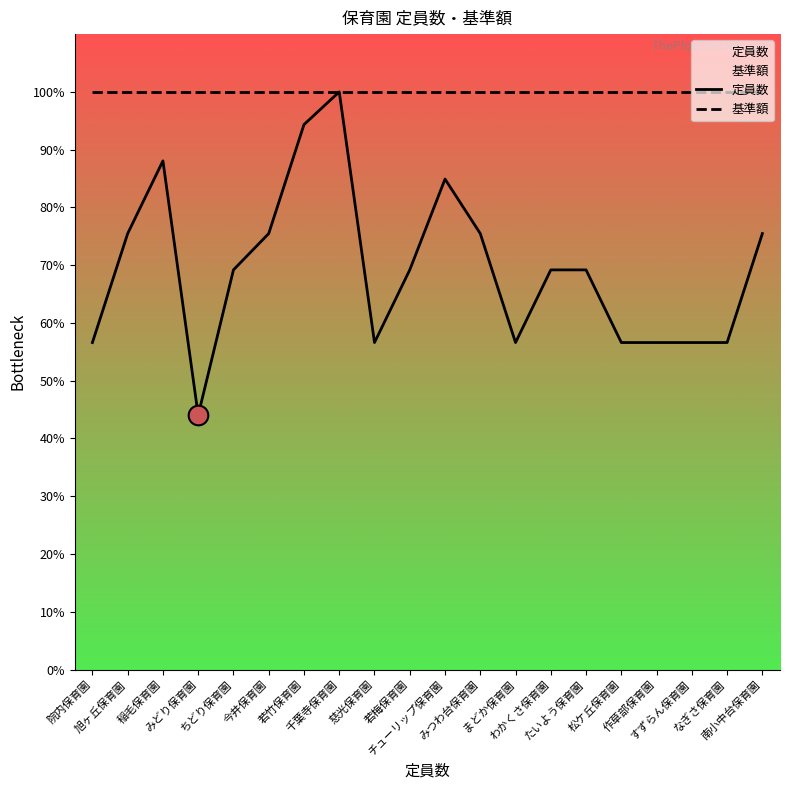

Which series contains the highest Y value?

定員数